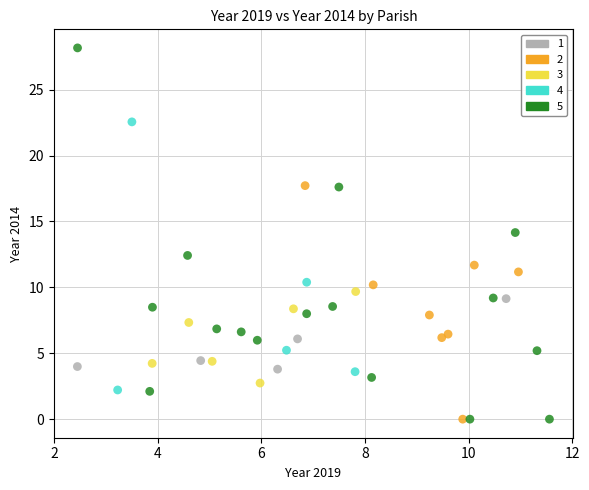

What are all the series names shown in the legend?

1, 2, 3, 4, 5